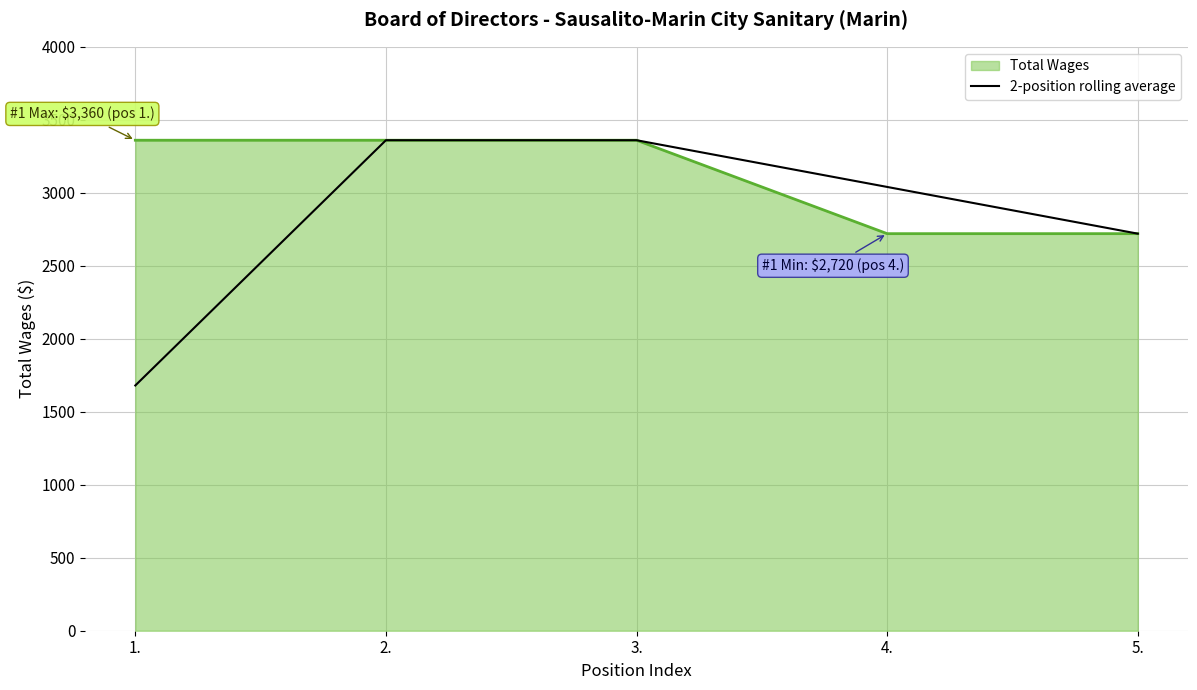

What is the maximum value shown in the chart?

3360